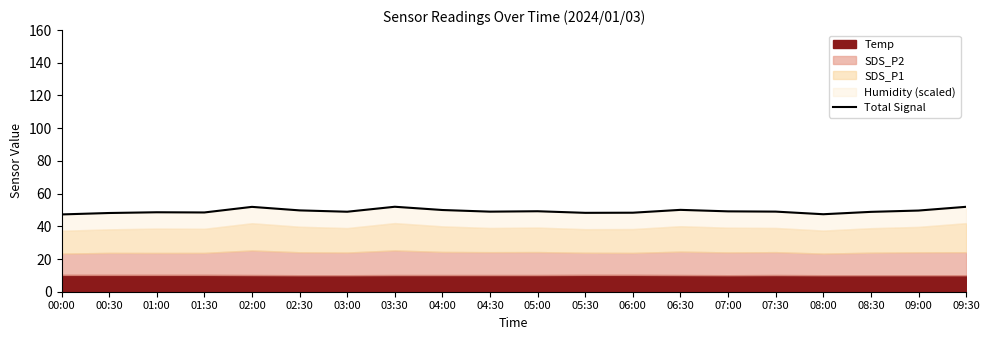

True or false: the data has more than 2 interior local peaks.

True